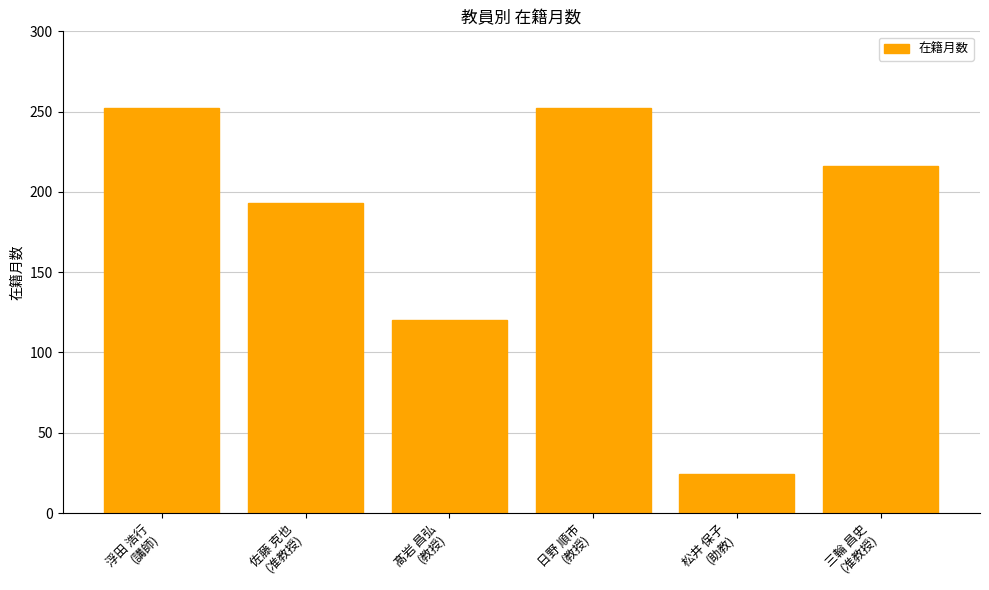

What value does the data have at 三輪 昌史
(准教授), to the nearest 50?

200